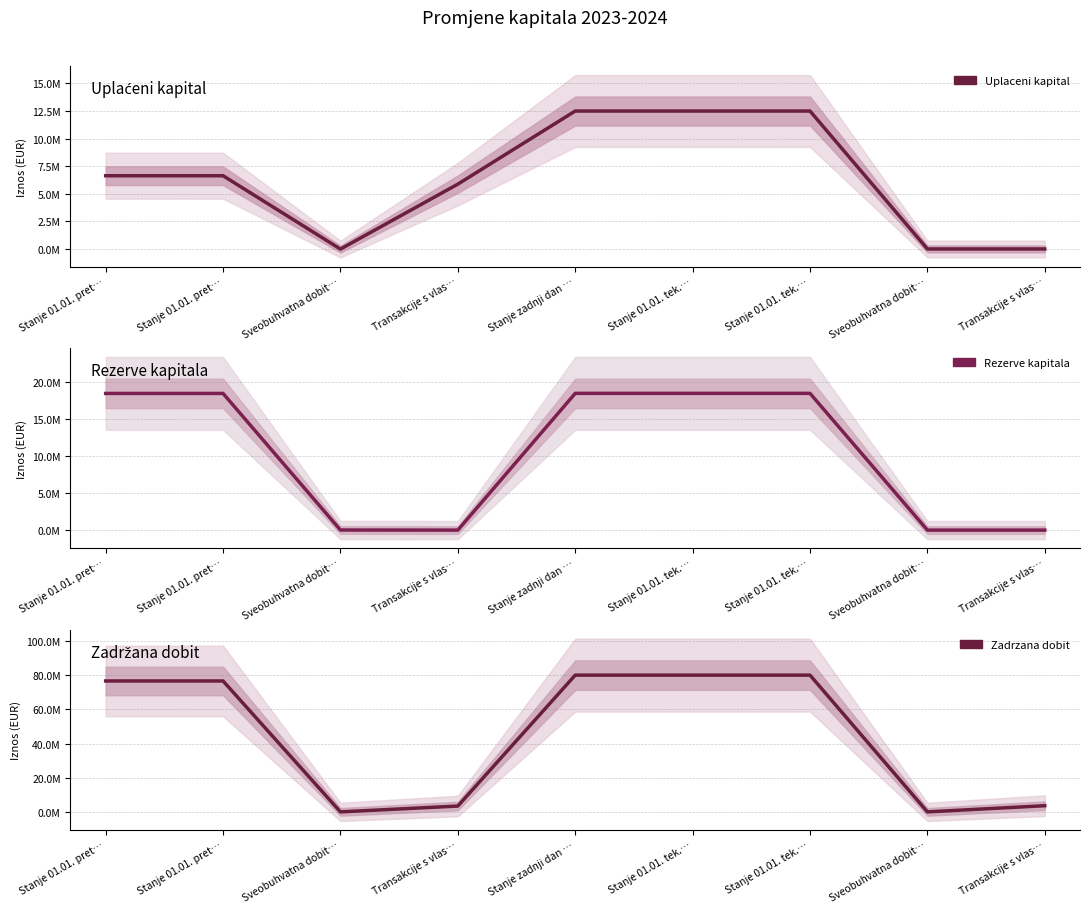

Is the value of Rezerve kapitala at Stanje 01.01. pret… greater than the value of Zadrzana dobit at Stanje 01.01. pret…?

No